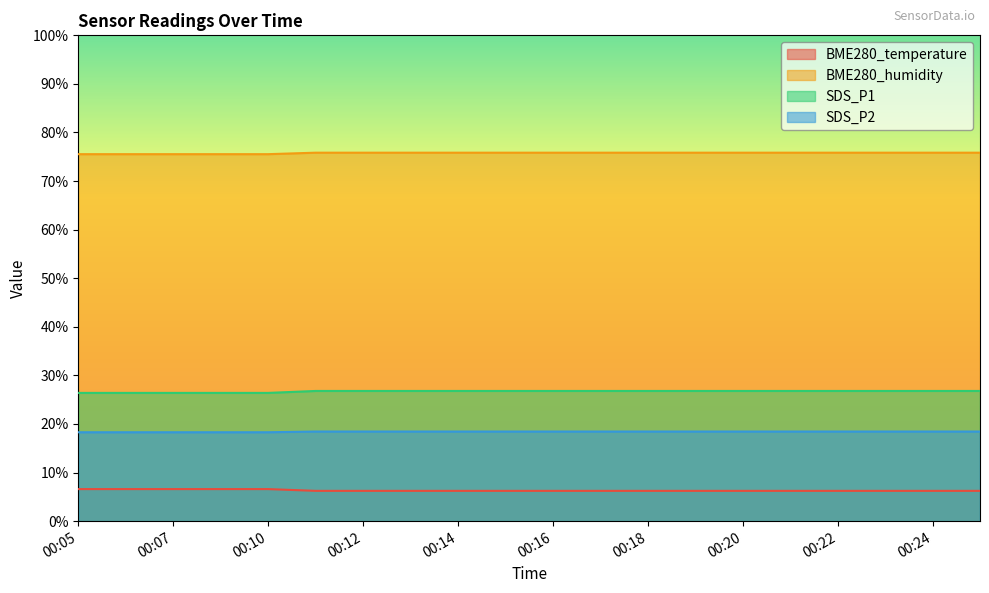

Is it true that BME280_humidity equals 106.9 at 00:23?

False